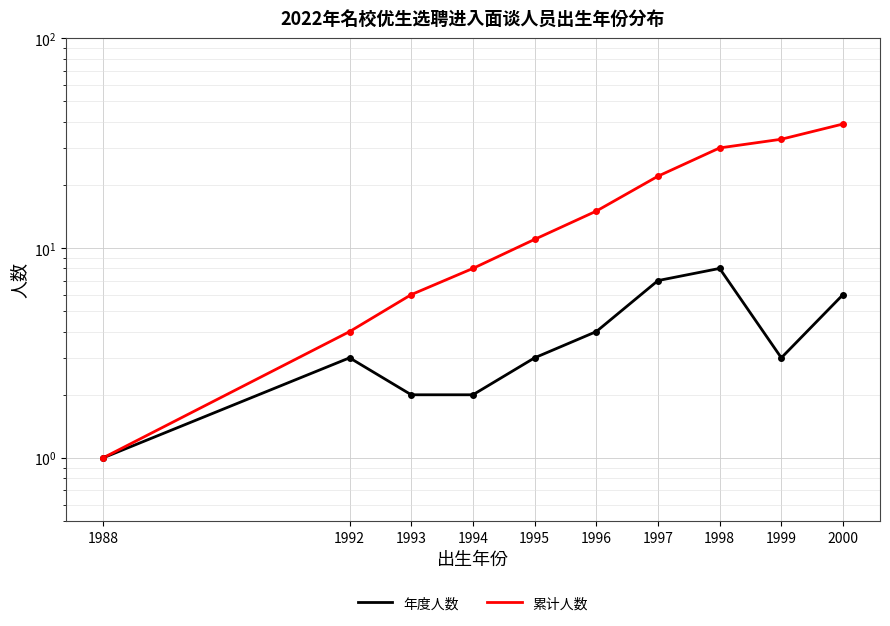

True or false: 累计人数 and 年度人数 cross at least once.

False